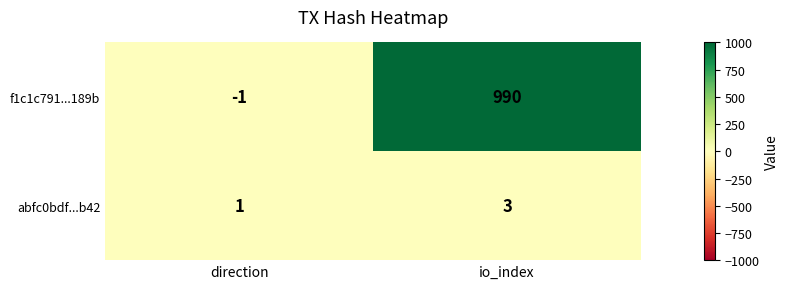

How many distinct data groups are displayed?

2